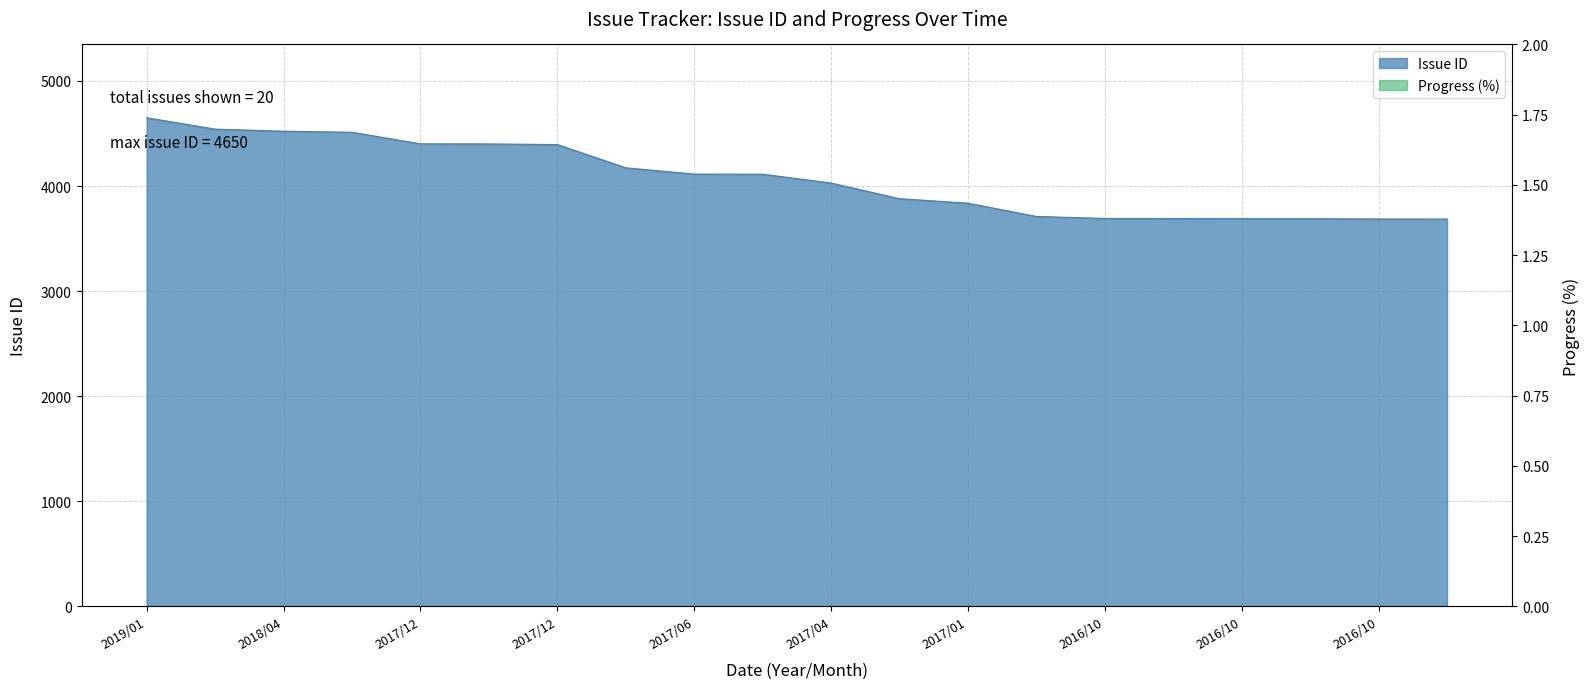

What is the sum of the values at 2017/01 and 2018/05?

8379